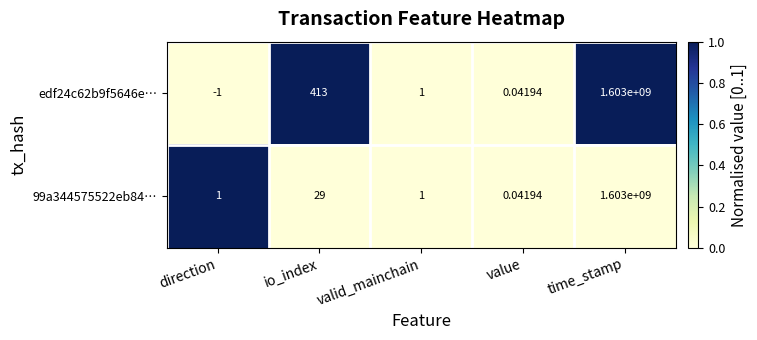

List the labels in order of edf24c62b9f5646e… value, smallest first.

direction, value, valid_mainchain, io_index, time_stamp